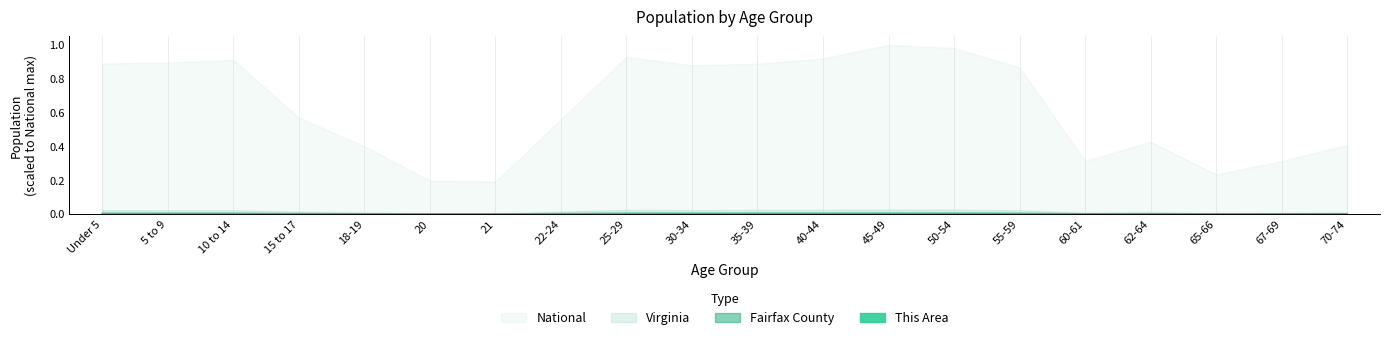

At how many categories does at least one series exceed 0?

20